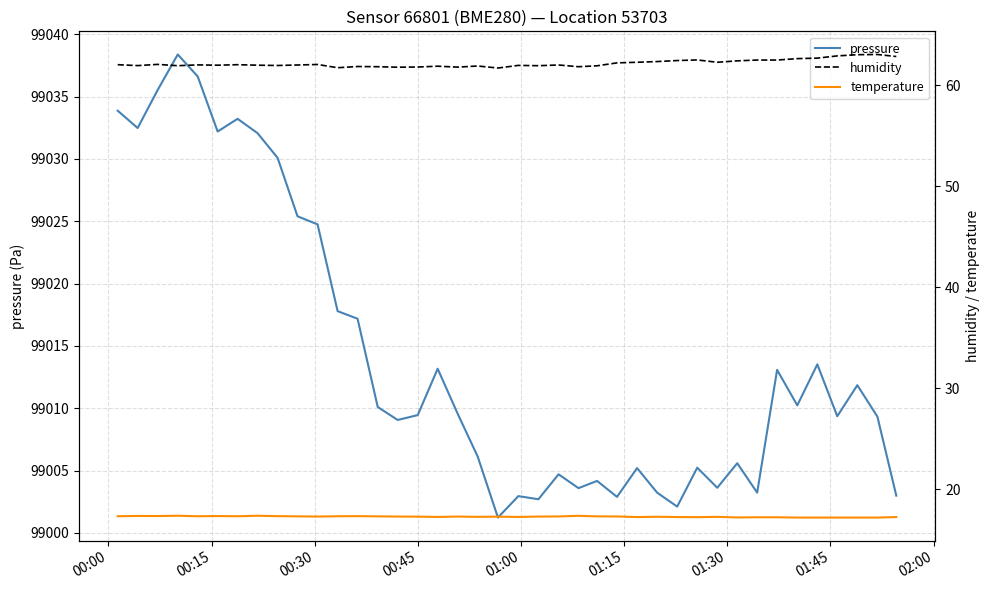

What is the value of the temperature point at the 7th from the left?

17.3